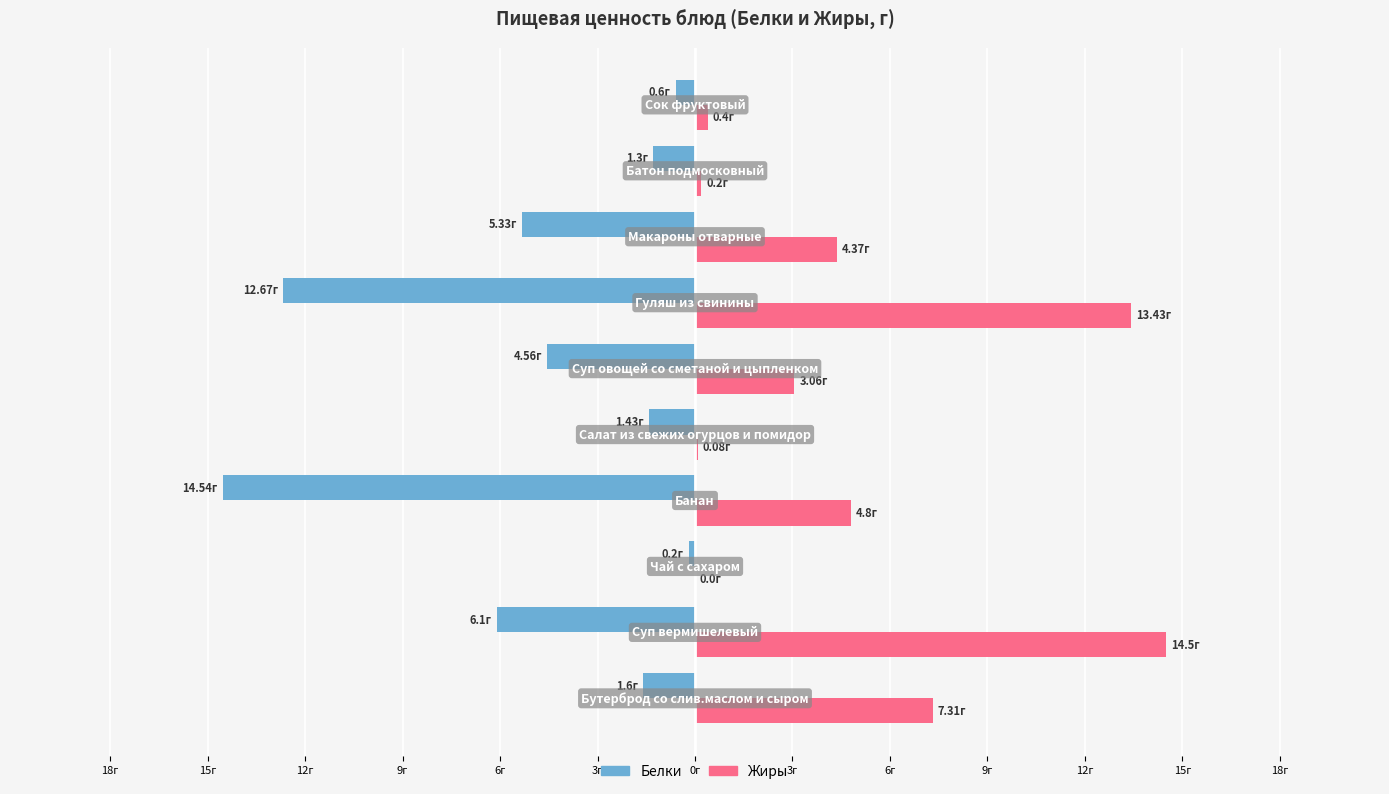

What are all the series names shown in the legend?

Белки, Жиры